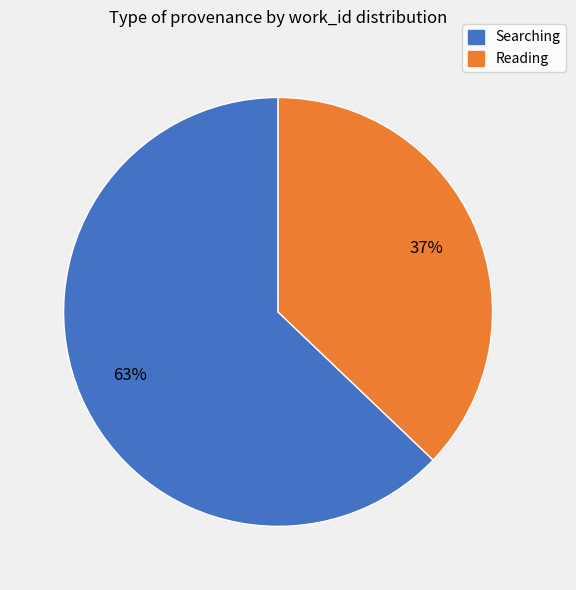

To the nearest percent, what is the difference between the largest and smallest slice percentages?

26%